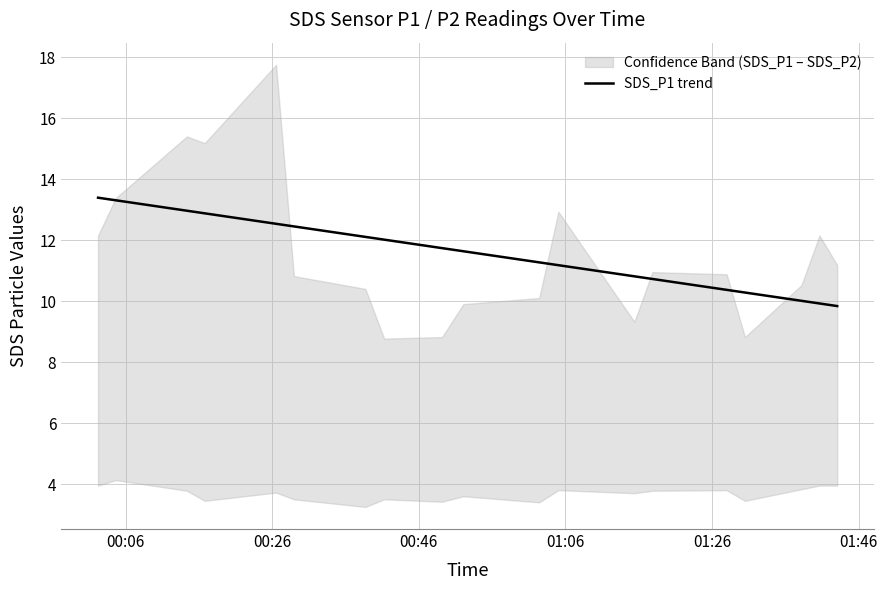

What is the highest value of the SDS_P1 trend series?

13.4